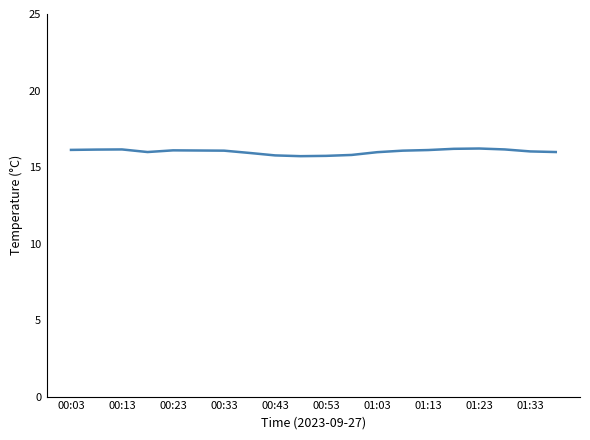

What is the minimum value shown in the chart?

15.7